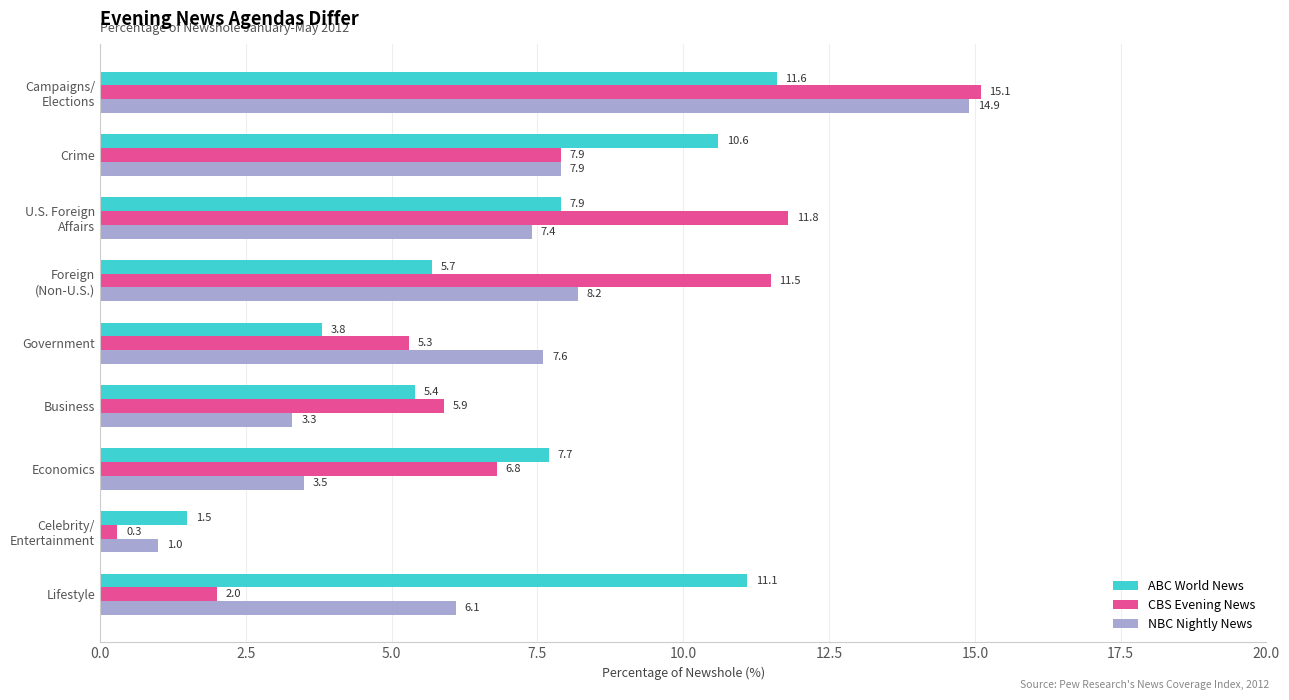

At which category does the chart reach its minimum across all series?

Celebrity/
Entertainment